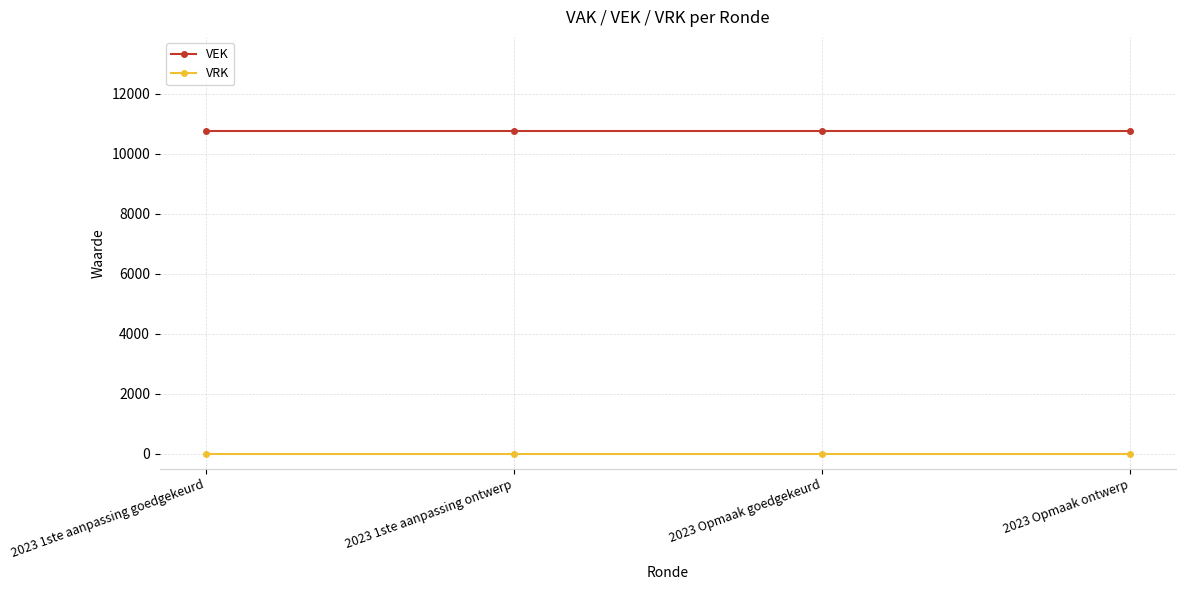

True or false: VEK and VRK intersect in this chart.

False